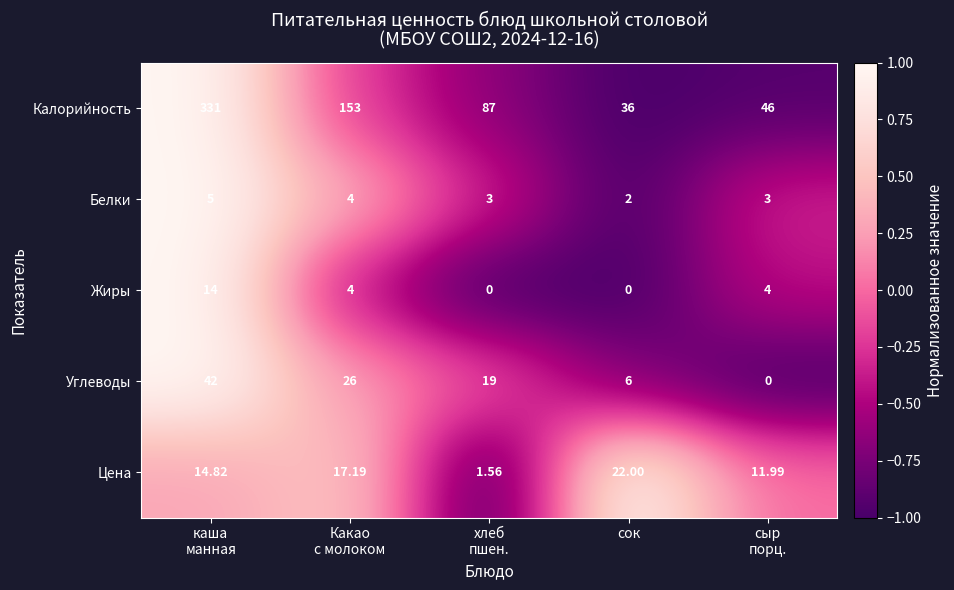

How many categories are shown in the chart?

5